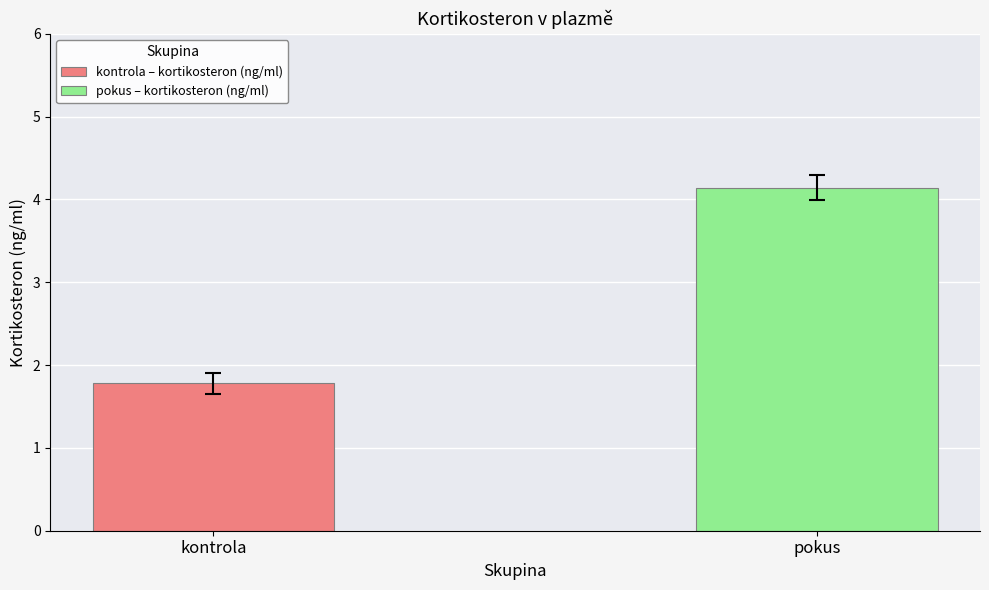

Which series has the widest spread of values?

kontrola – kortikosteron (ng/ml)